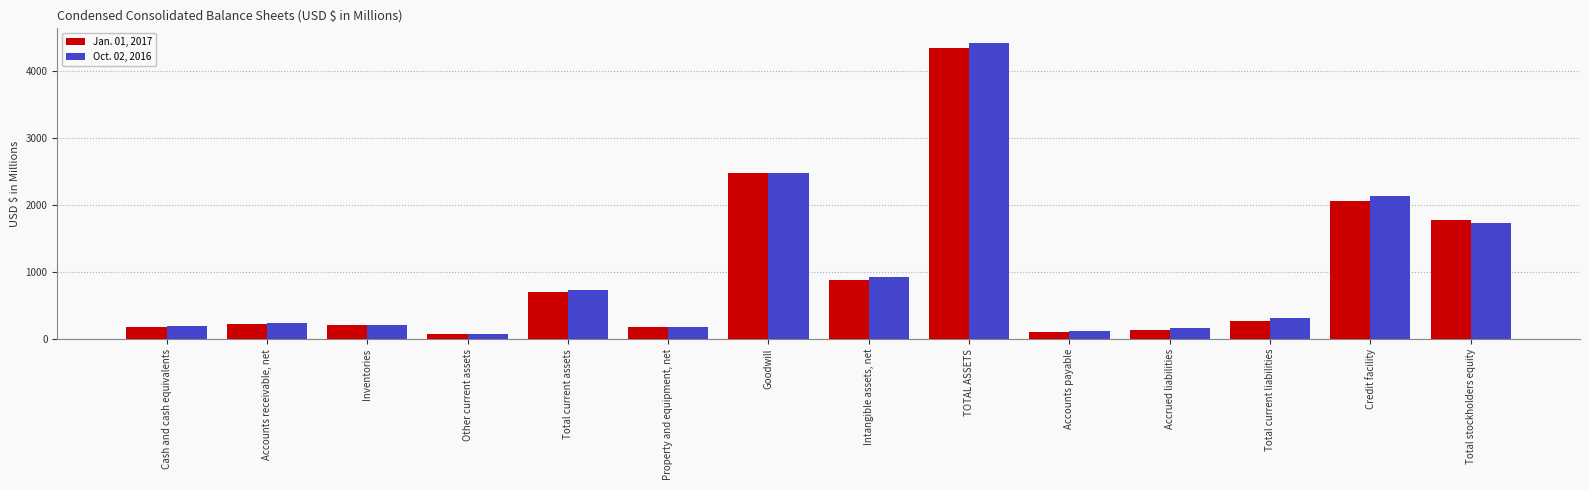

What is the maximum value shown in the chart?

4423.0